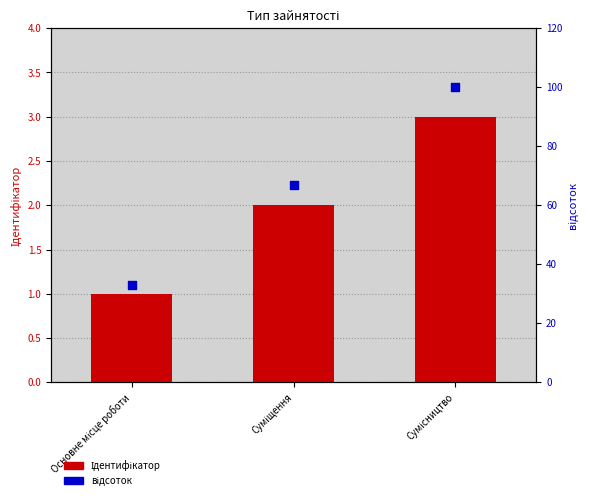

Which series has the largest total across all categories?

відсоток